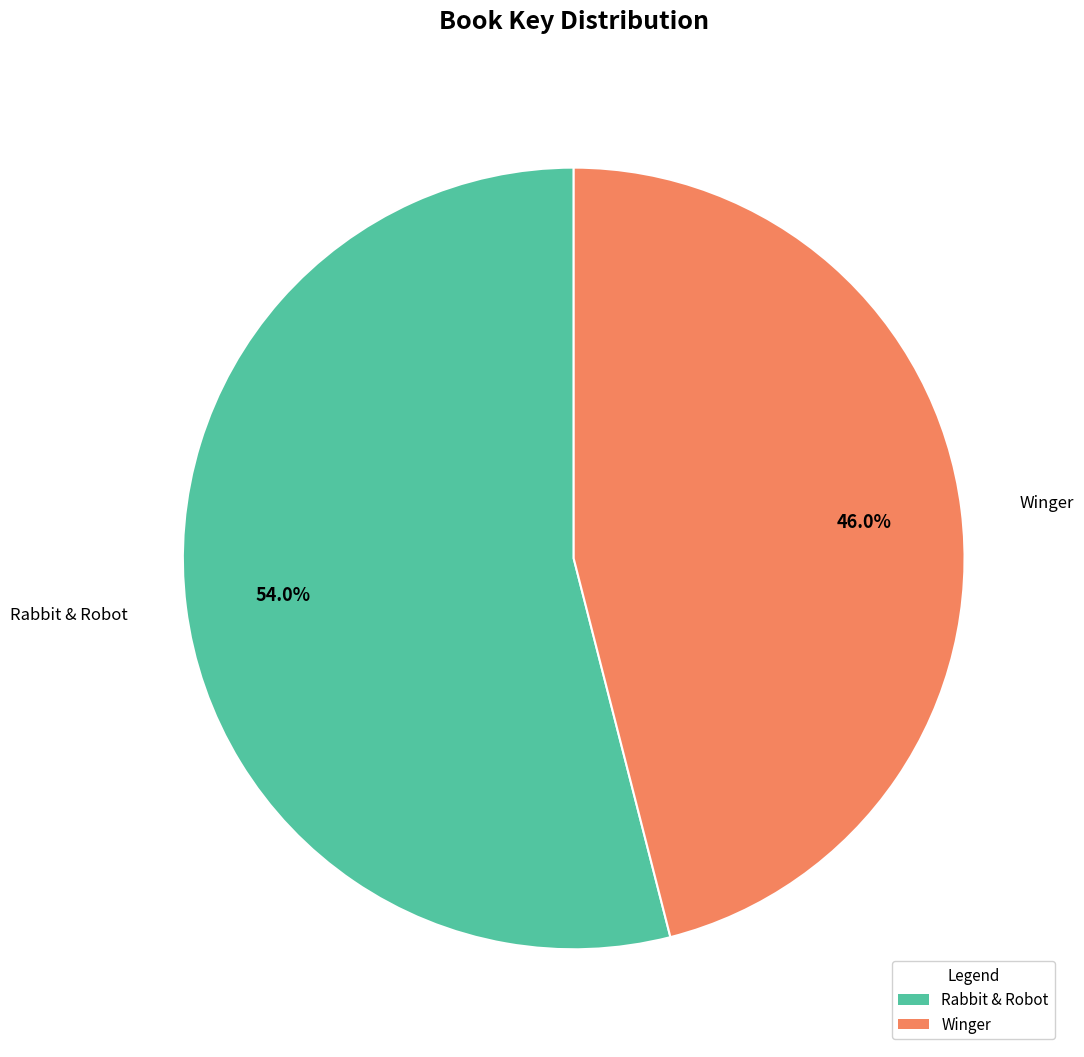

To the nearest percent, what portion does Rabbit & Robot represent?

54%